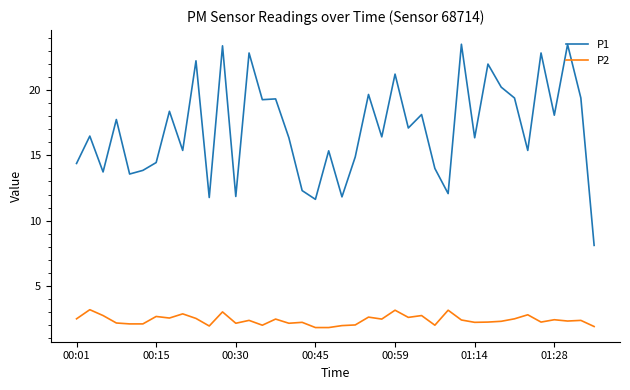

What are all the series names shown in the legend?

P1, P2